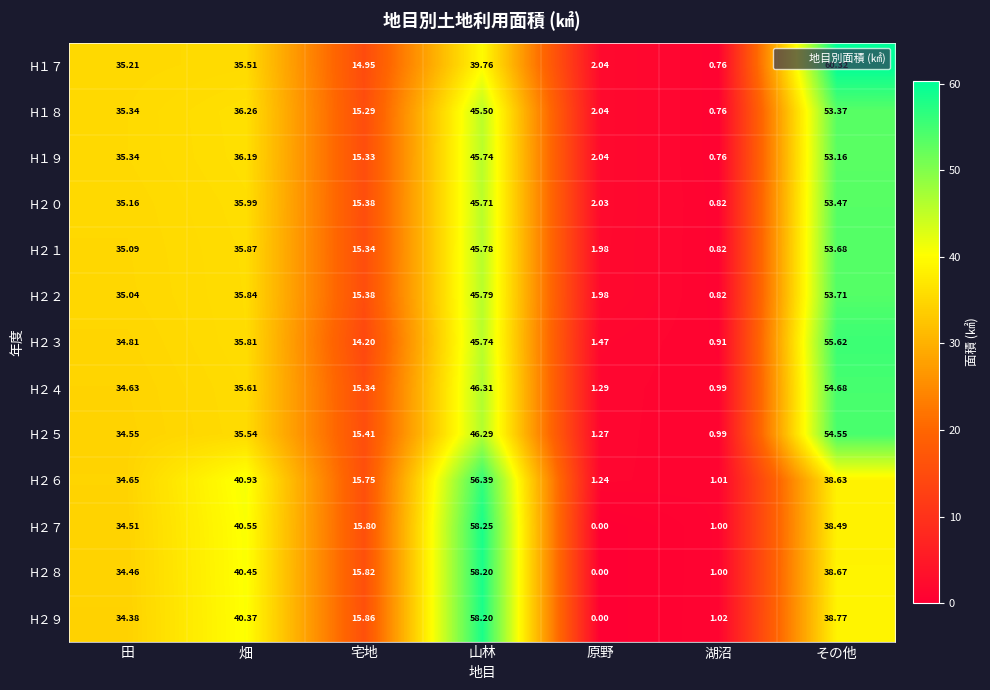

Is the value of H１８ at 湖沼 greater than the value of H１９ at 田?

No